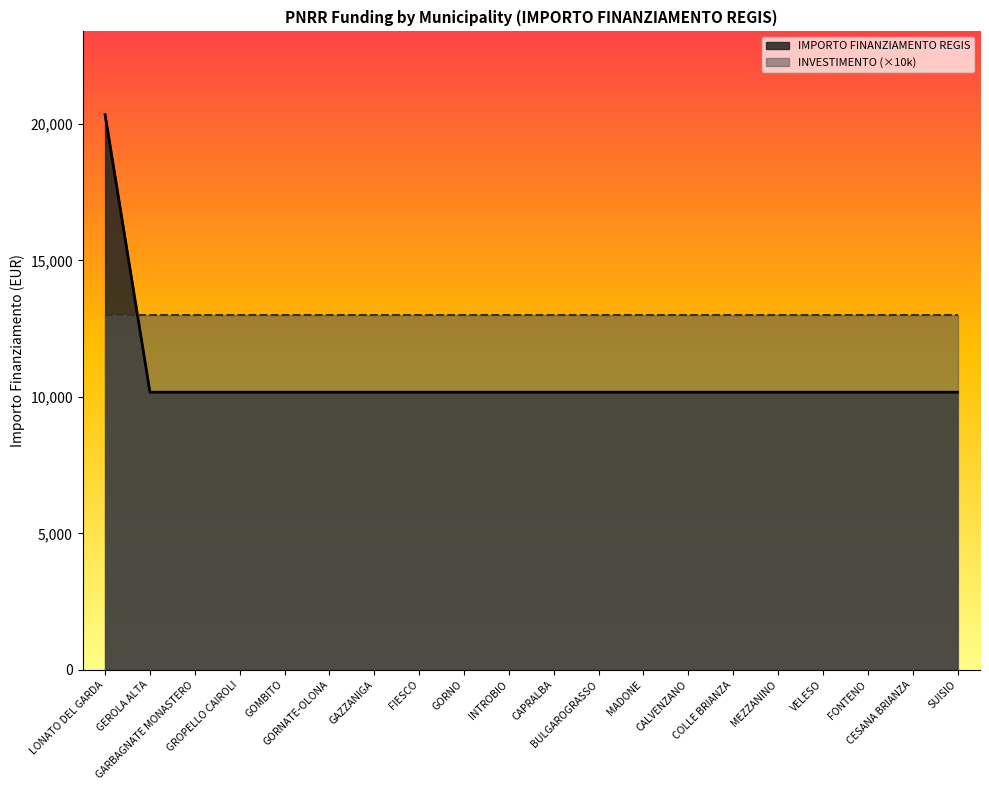

Reading right to left, extract all data points from this chart.

SUISIO=10172	CESANA BRIANZA=10172	FONTENO=10172	VELESO=10172	MEZZANINO=10172	COLLE BRIANZA=10172	CALVENZANO=10172	MADONE=10172	BULGAROGRASSO=10172	CAPRALBA=10172	INTROBIO=10172	GORNO=10172	FIESCO=10172	GAZZANIGA=10172	GORNATE-OLONA=10172	GOMBITO=10172	GROPELLO CAIROLI=10172	GARBAGNATE MONASTERO=10172	GEROLA ALTA=10172	LONATO DEL GARDA=20344